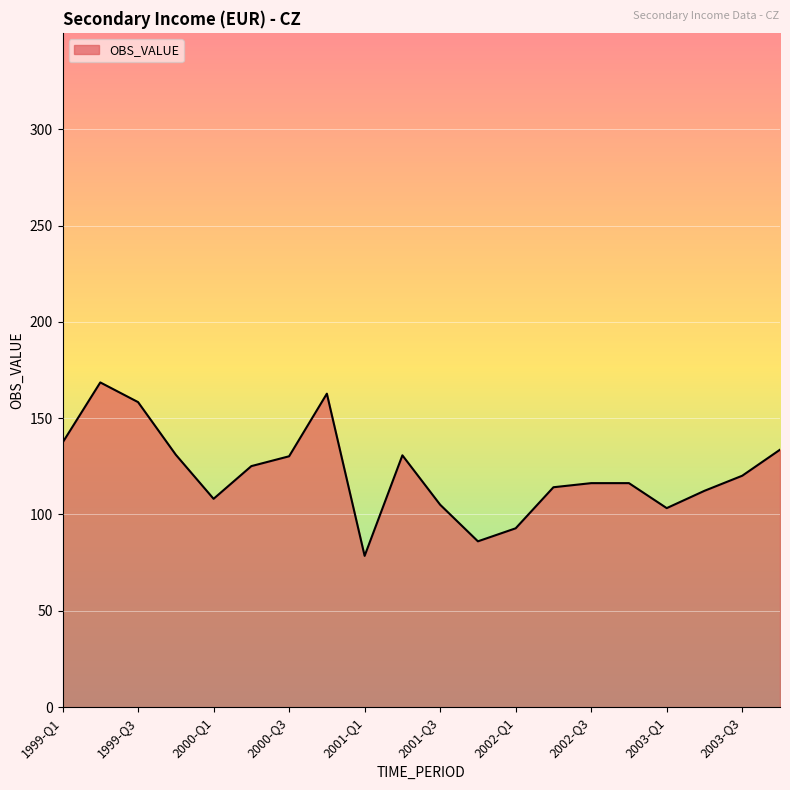

What is the smallest value displayed?

78.5